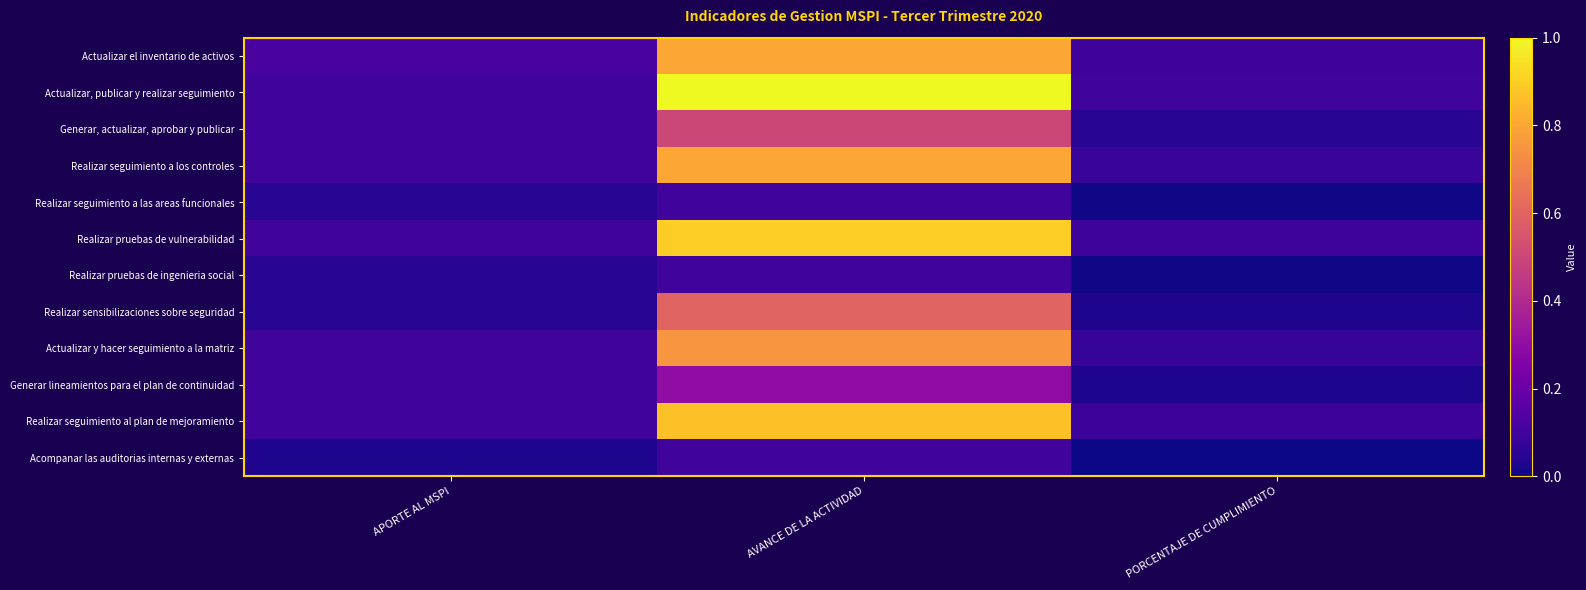

Which category has the lowest value across all series?

PORCENTAJE DE CUMPLIMIENTO